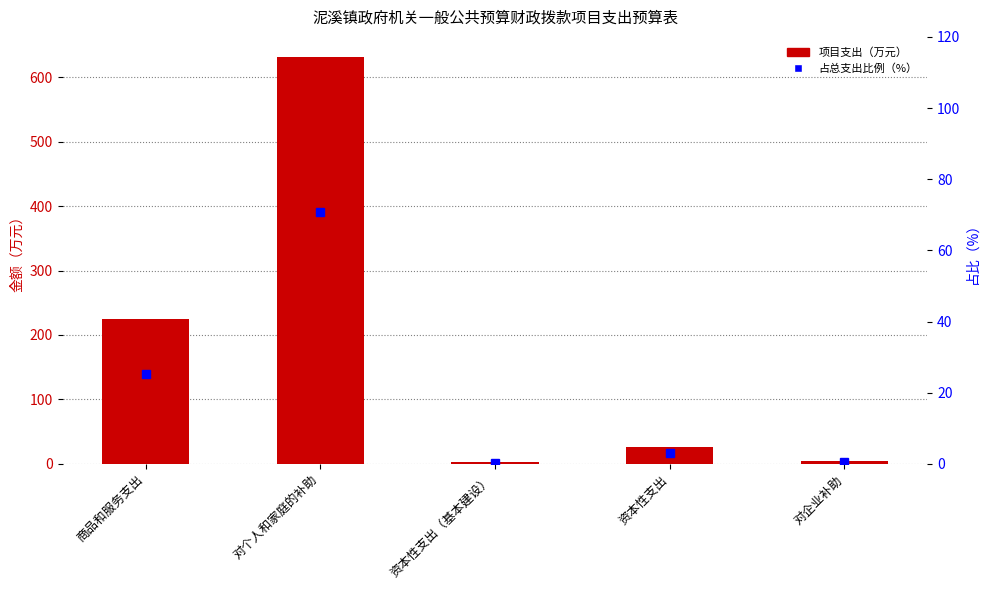

Are the bars grouped side by side (vs. stacked)?

Yes